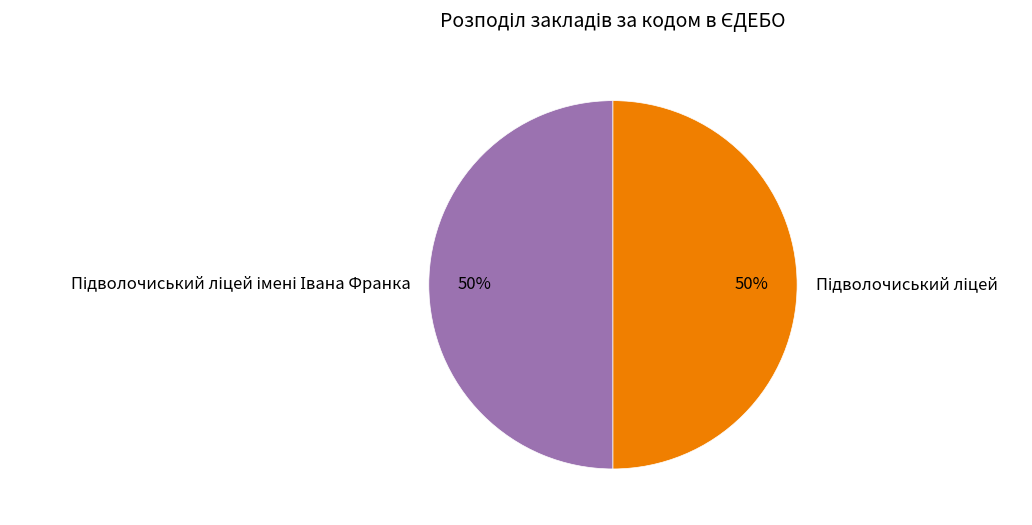

To the nearest percent, what is the average slice percentage?

50%